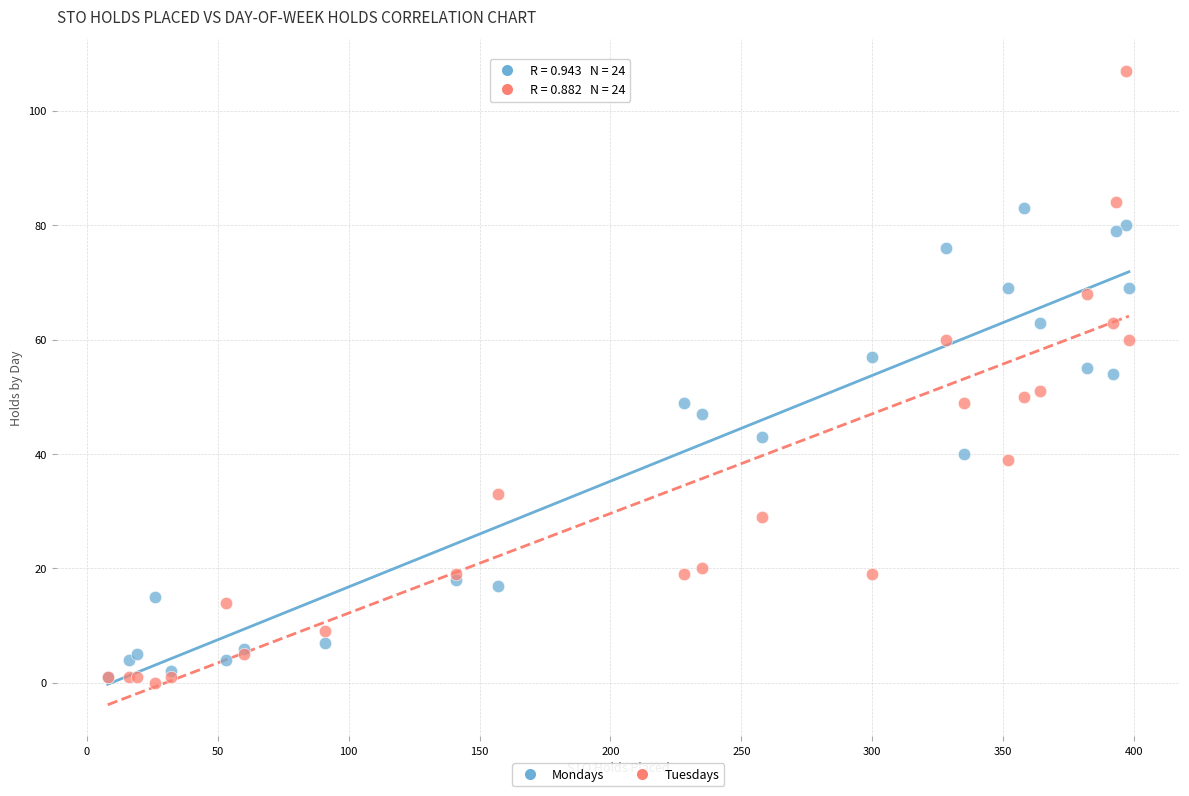

Which series has the largest Y range (max minus min)?

Tuesdays